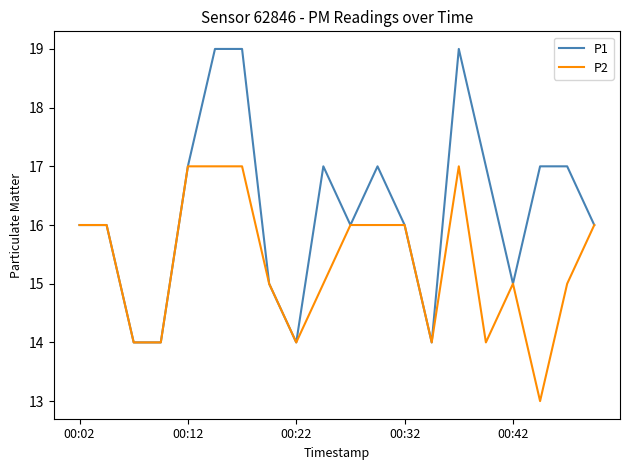

What is the average value of the P1 series?

16